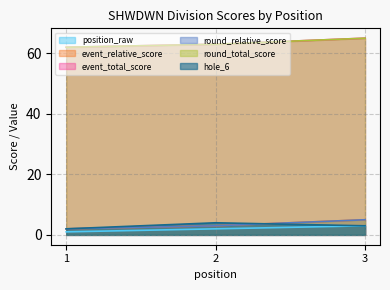

What is the total value across all series at 1?

131